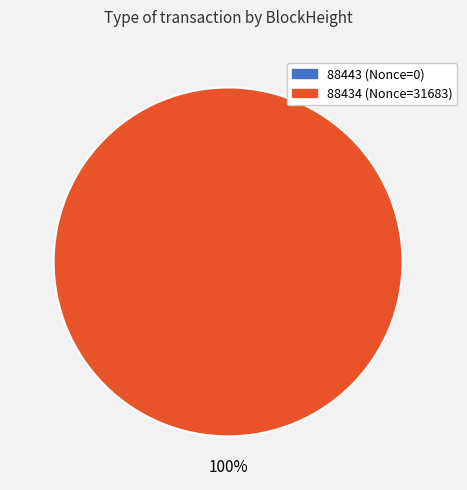

Rank the categories by value from lowest to highest.

88443, 88434